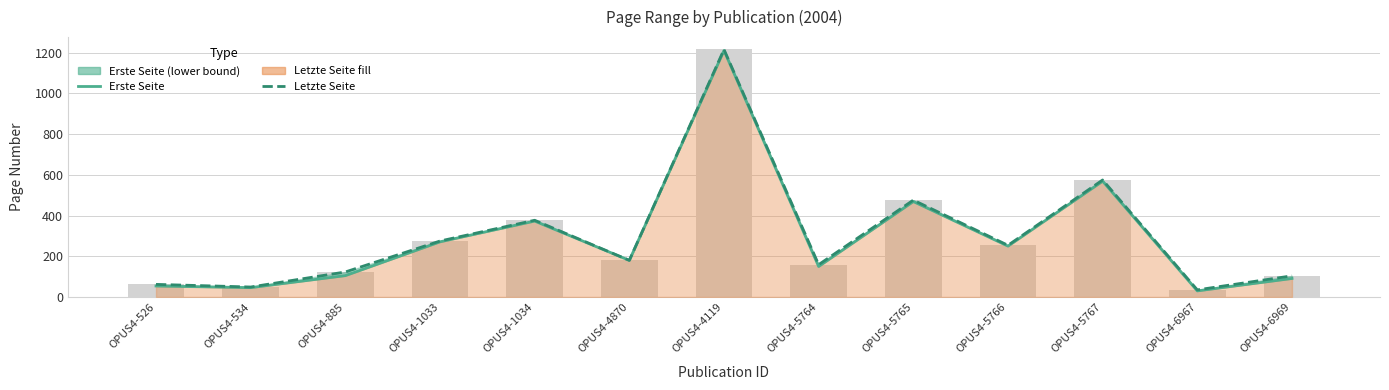

Reading left to right, what are all the values shown in this chart?

Erste Seite: OPUS4-526=54	OPUS4-534=46	OPUS4-885=105	OPUS4-1033=271	OPUS4-1034=373	OPUS4-4870=180	OPUS4-4119=1211	OPUS4-5764=150	OPUS4-5765=469	OPUS4-5766=250	OPUS4-5767=569	OPUS4-6967=30	OPUS4-6969=91
Letzte Seite: OPUS4-526=62	OPUS4-534=49	OPUS4-885=123	OPUS4-1033=275	OPUS4-1034=377	OPUS4-4870=180	OPUS4-4119=1216	OPUS4-5764=159	OPUS4-5765=476	OPUS4-5766=254	OPUS4-5767=575	OPUS4-6967=35	OPUS4-6969=104